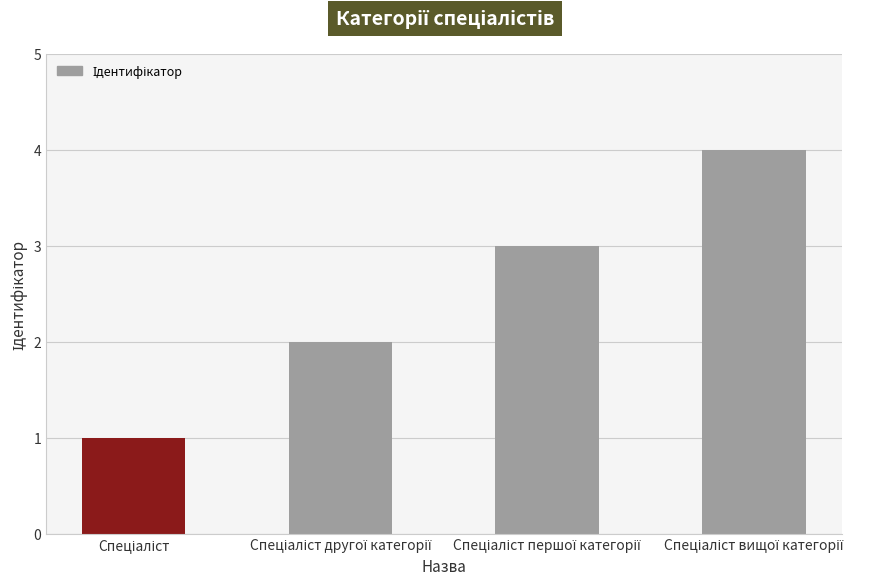

What is the difference between the maximum and minimum values?

3